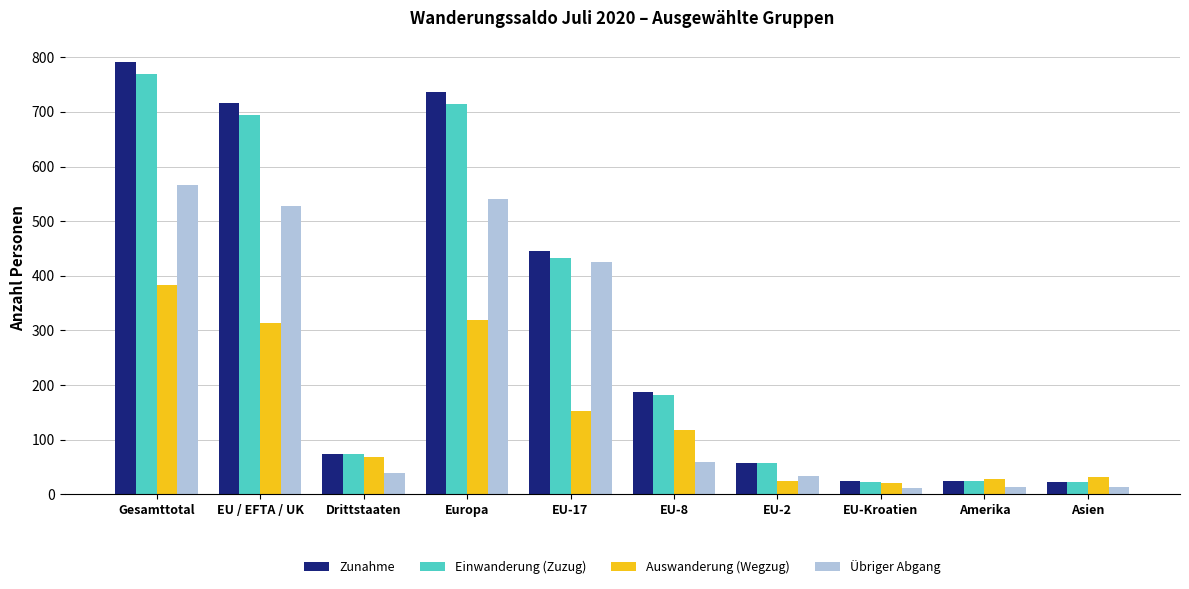

List the series in order of their peak value, lowest first.

Auswanderung (Wegzug), Übriger Abgang, Einwanderung (Zuzug), Zunahme